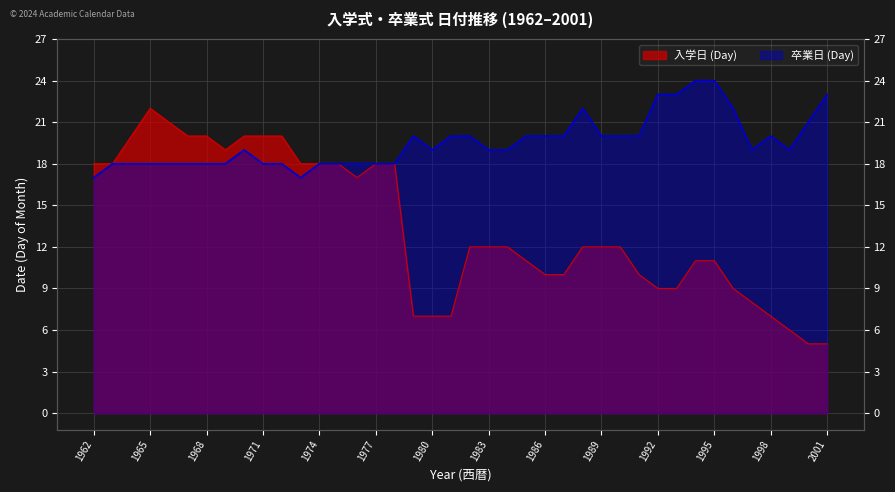

At which category is the sum across all series the highest?

1965